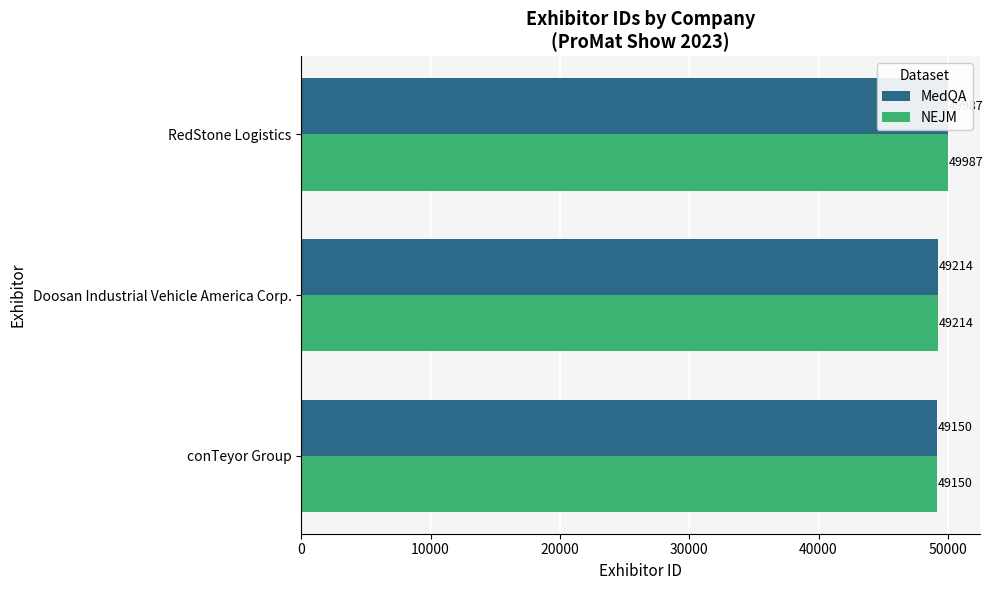

How many data points does each series have?

3